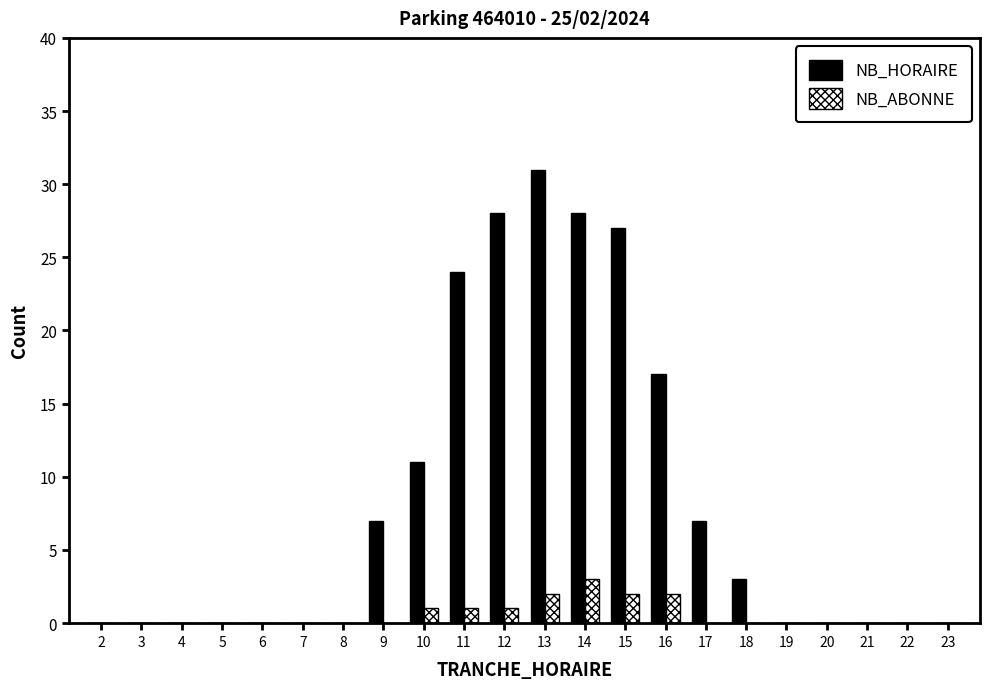

What is the approximate value of NB_HORAIRE at 9, to the nearest 5?

5